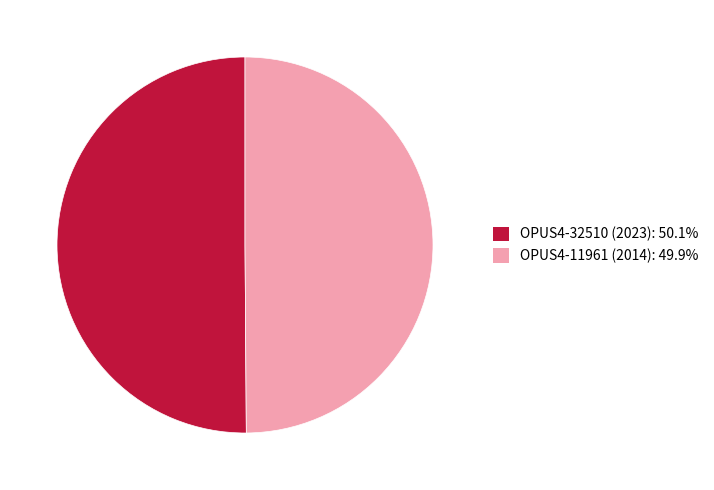

Approximately how many times larger is the value at OPUS4-11961 (2014): 49.9% compared to OPUS4-32510 (2023): 50.1%?

1.0